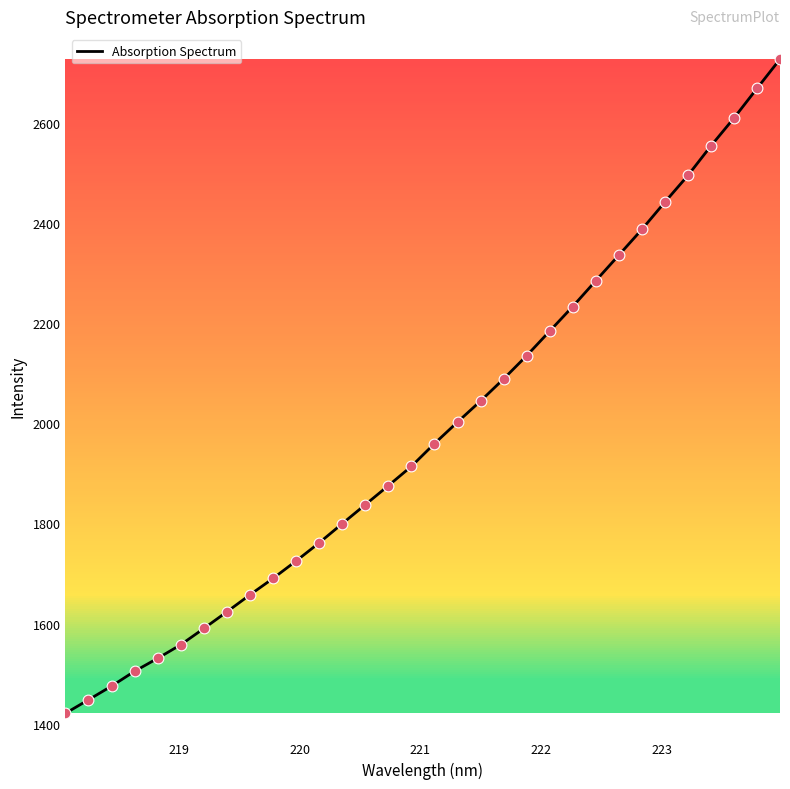

What is the minimum value shown in the chart?

1420.6